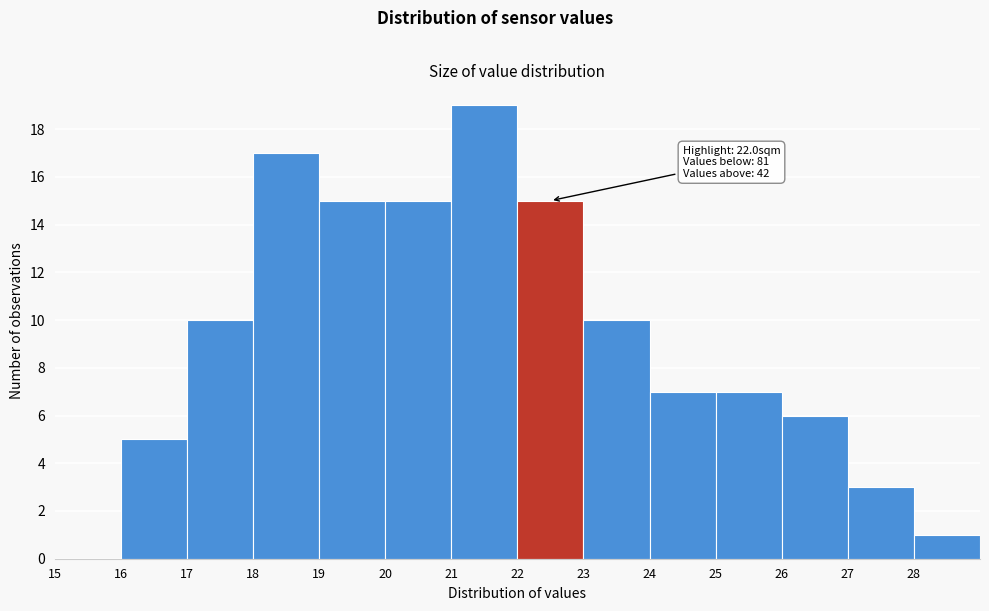

Which range on the x-axis has the tallest bar?

21 to 22